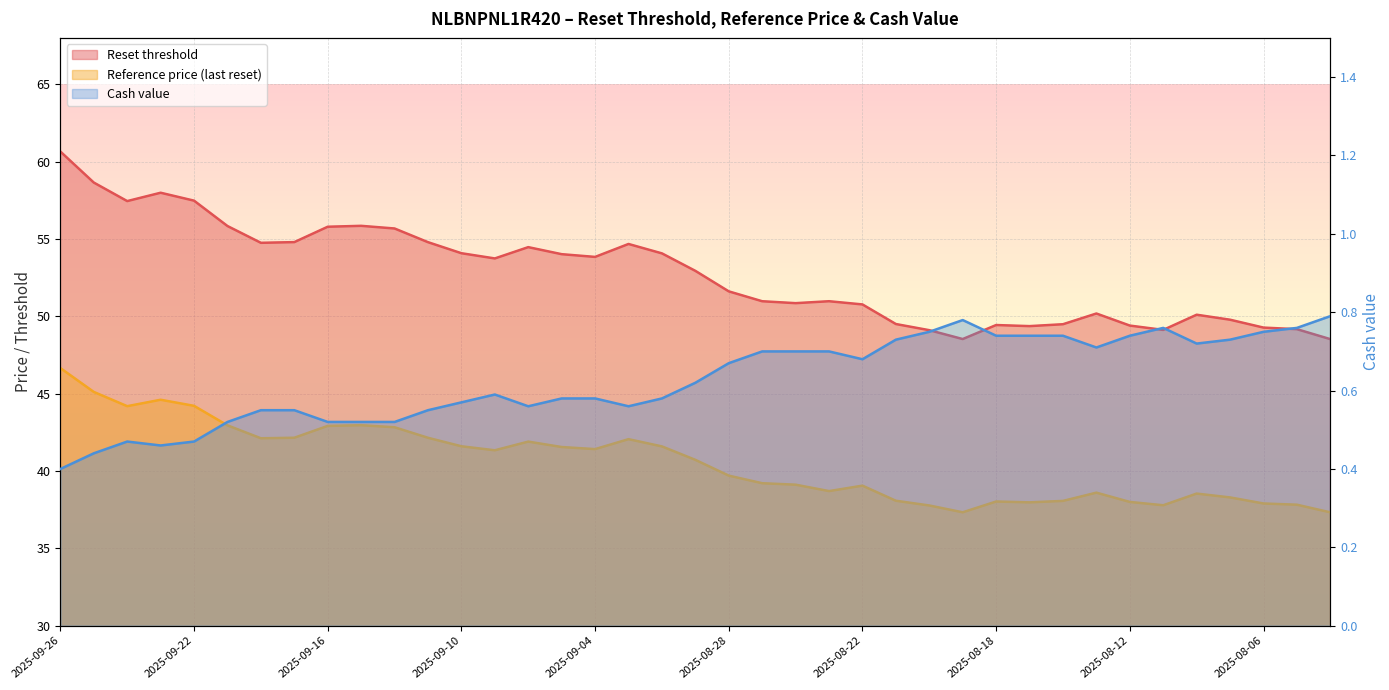

Is the value of Reset threshold at 2025-09-15 greater than the value of Cash value at 2025-08-07?

Yes